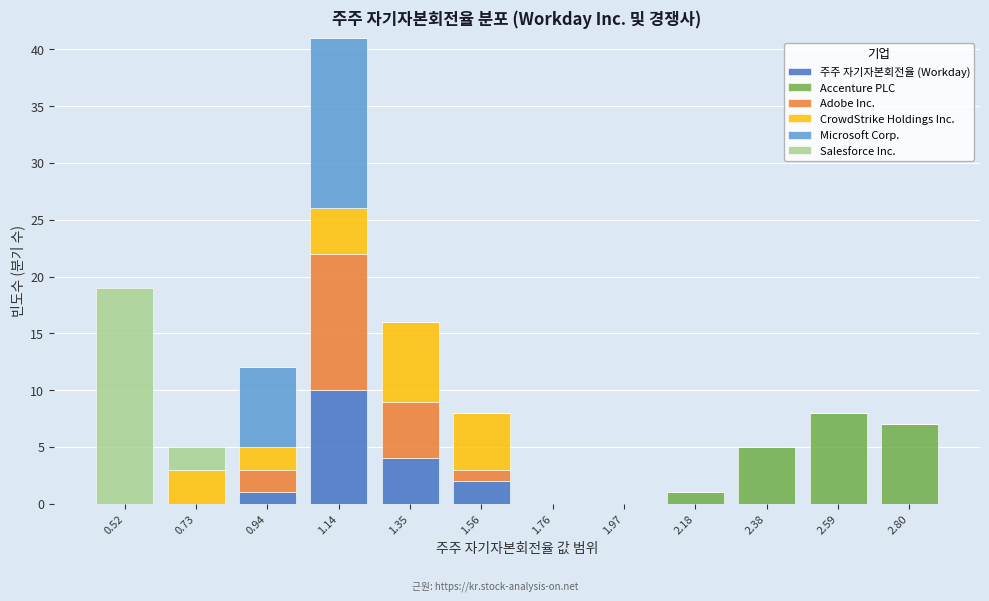

What is the total height of the stacked bar covering 0.65 to 0.85 on the x-axis? Neither the bar edges nor the heights are printed on the chart, so give them approximately, as read against the axes.

5